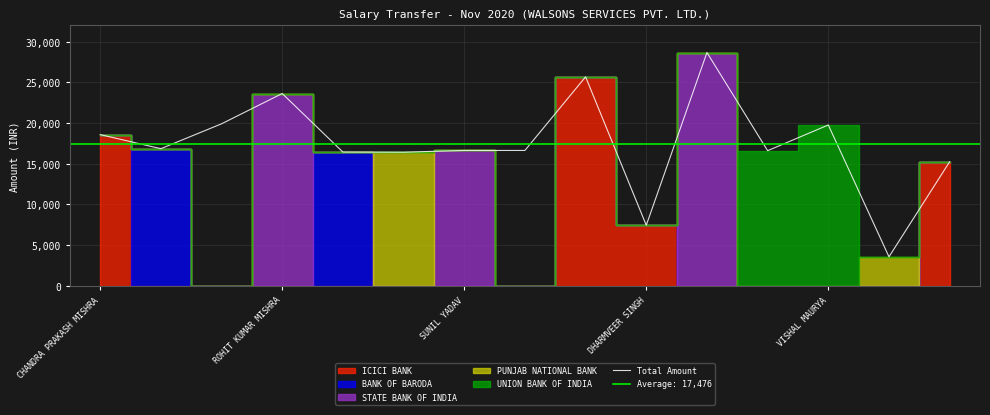

The value of Total Amount at VISHAL MAURYA is 19768.2. True or false?

True